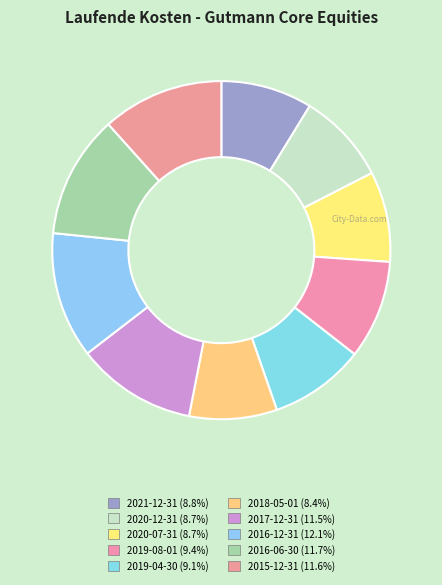

How many segments does this pie chart have?

10